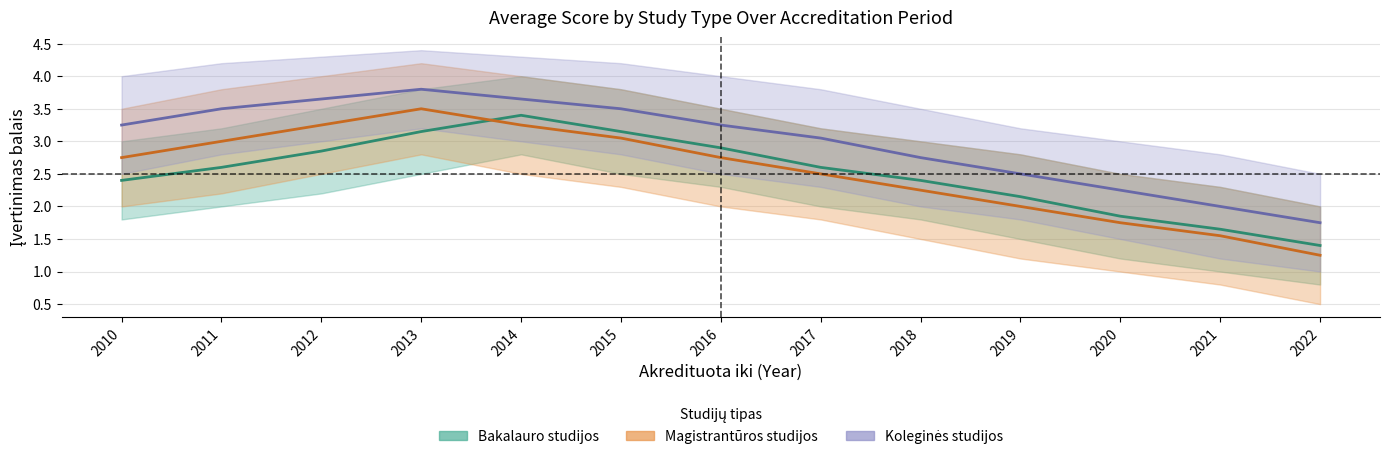

Where is Magistrantūros studijos_lower nearest to the value 2?

2021